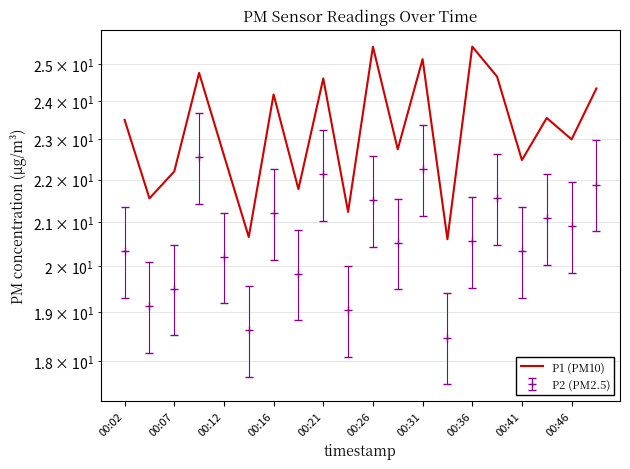

What is the approximate value at 19?

24.3